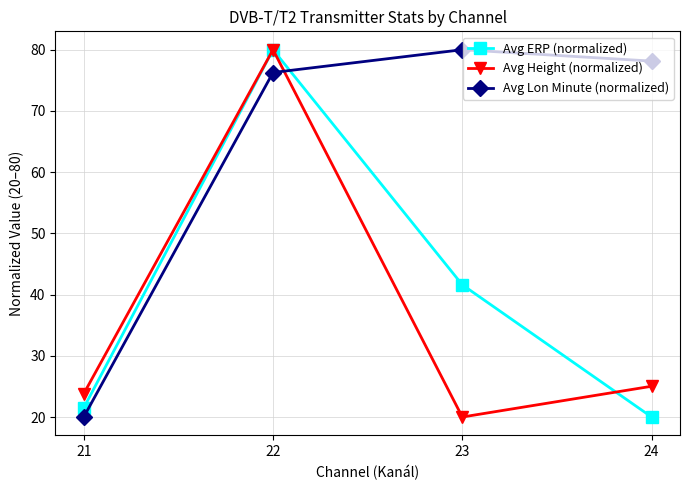

Where is the first local maximum for Avg ERP (normalized)?

22